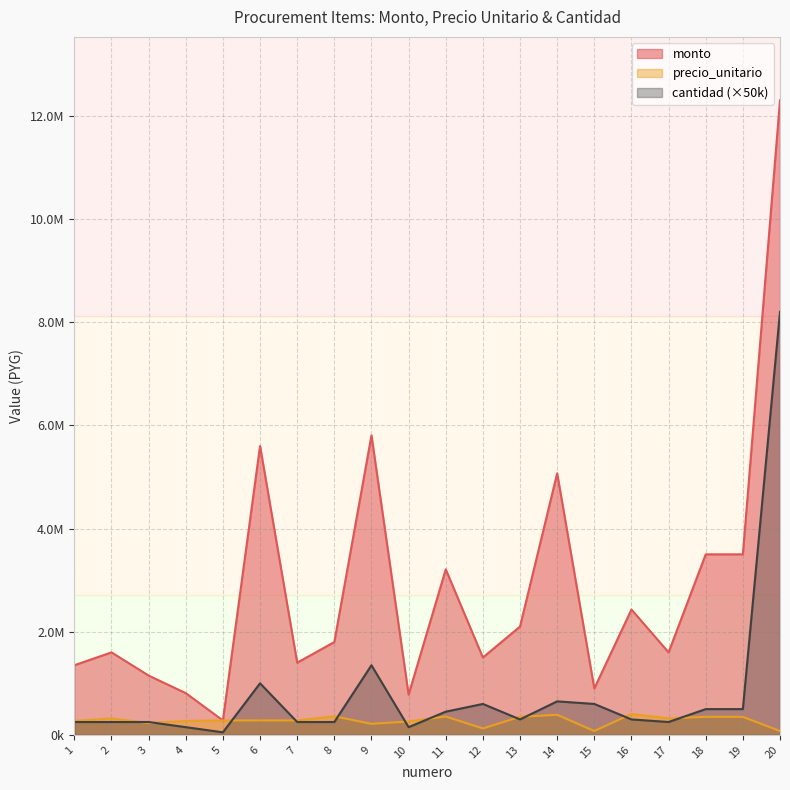

What is the difference between the highest and lowest values at 4?

660000